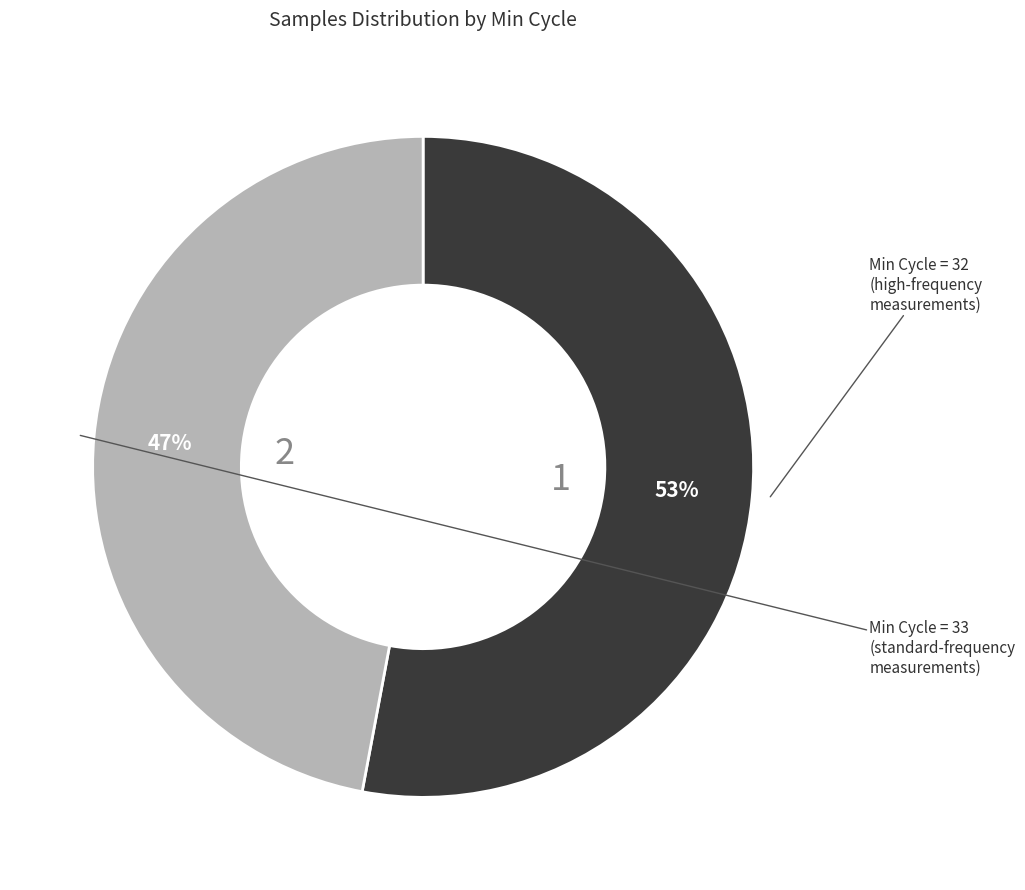

Does any single category account for the majority?

Yes